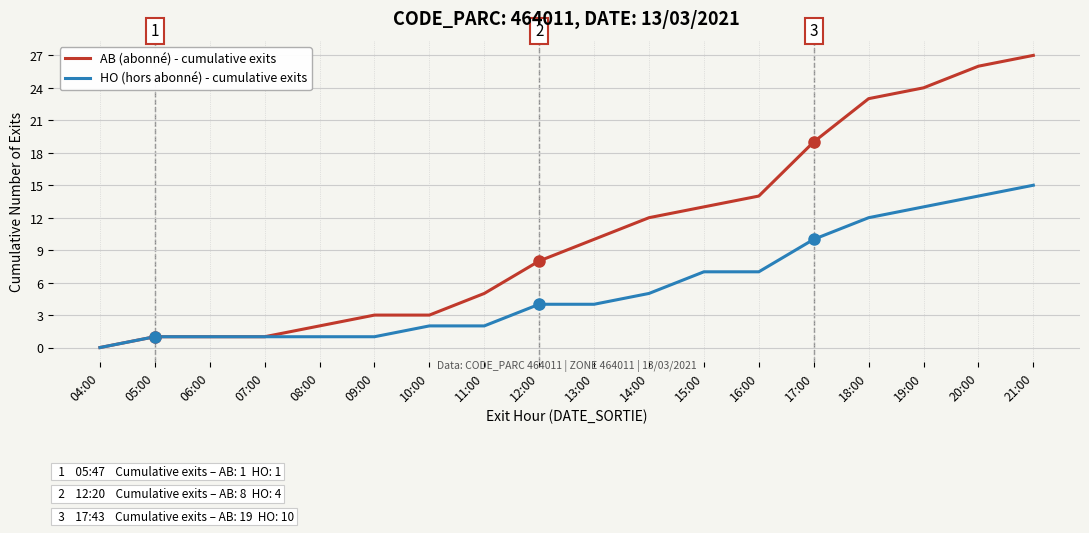

At which category is the sum across all series the highest?

21:00